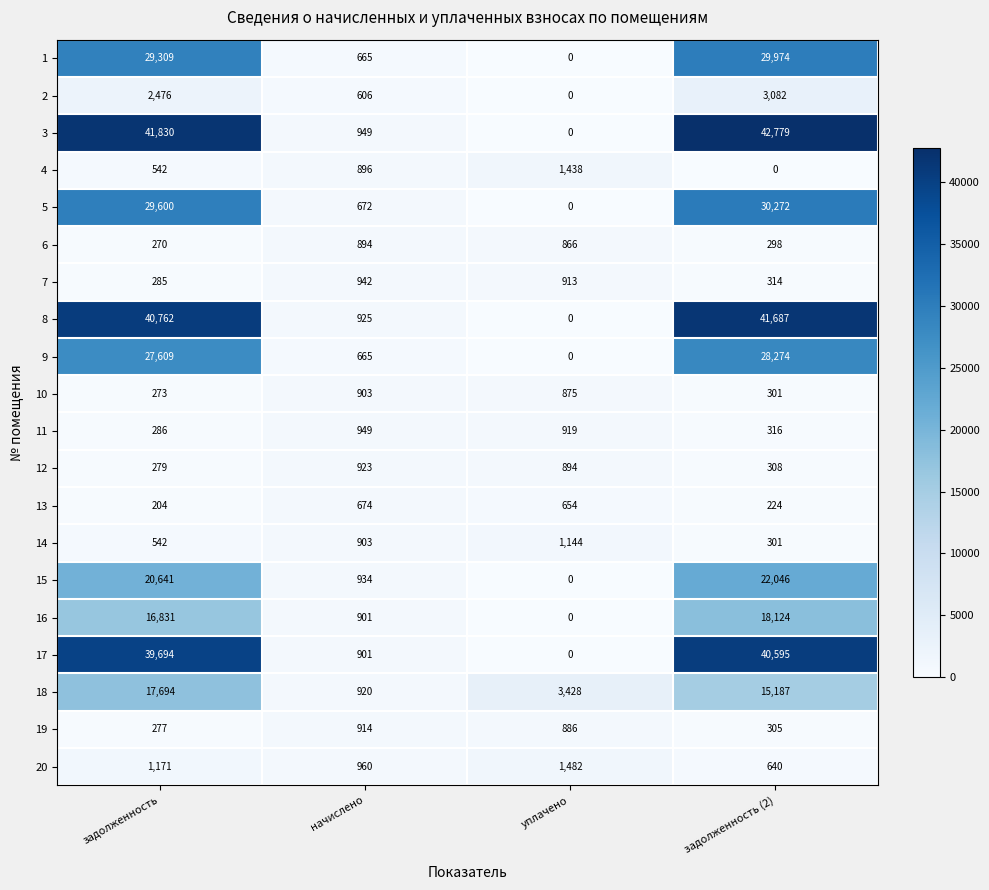

Which series has the largest total across all categories?

3